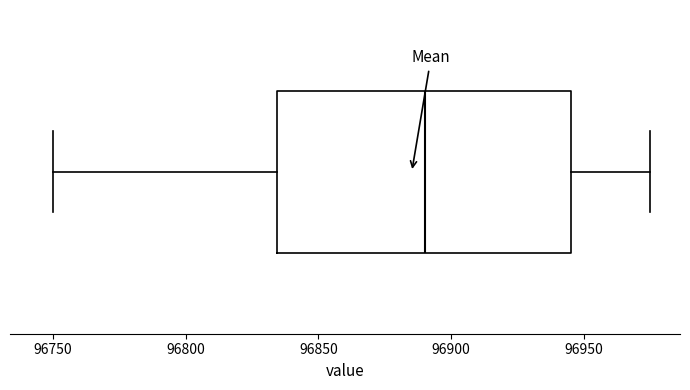

Transcribe this box plot: give where the median line is, the range the box spans, and where the two whiskers end, as read against the x-axis. The values are not printed on the chart, so give them approximately, as read against the axis.

median 96890, box 96835 to 96945, whiskers 96750 to 96975